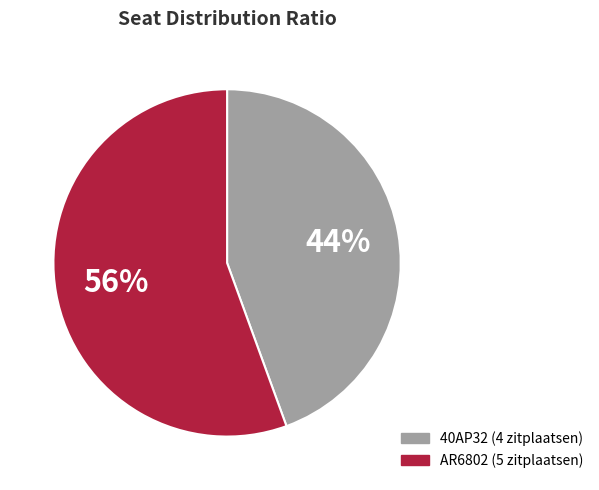

How many segments does this pie chart have?

2